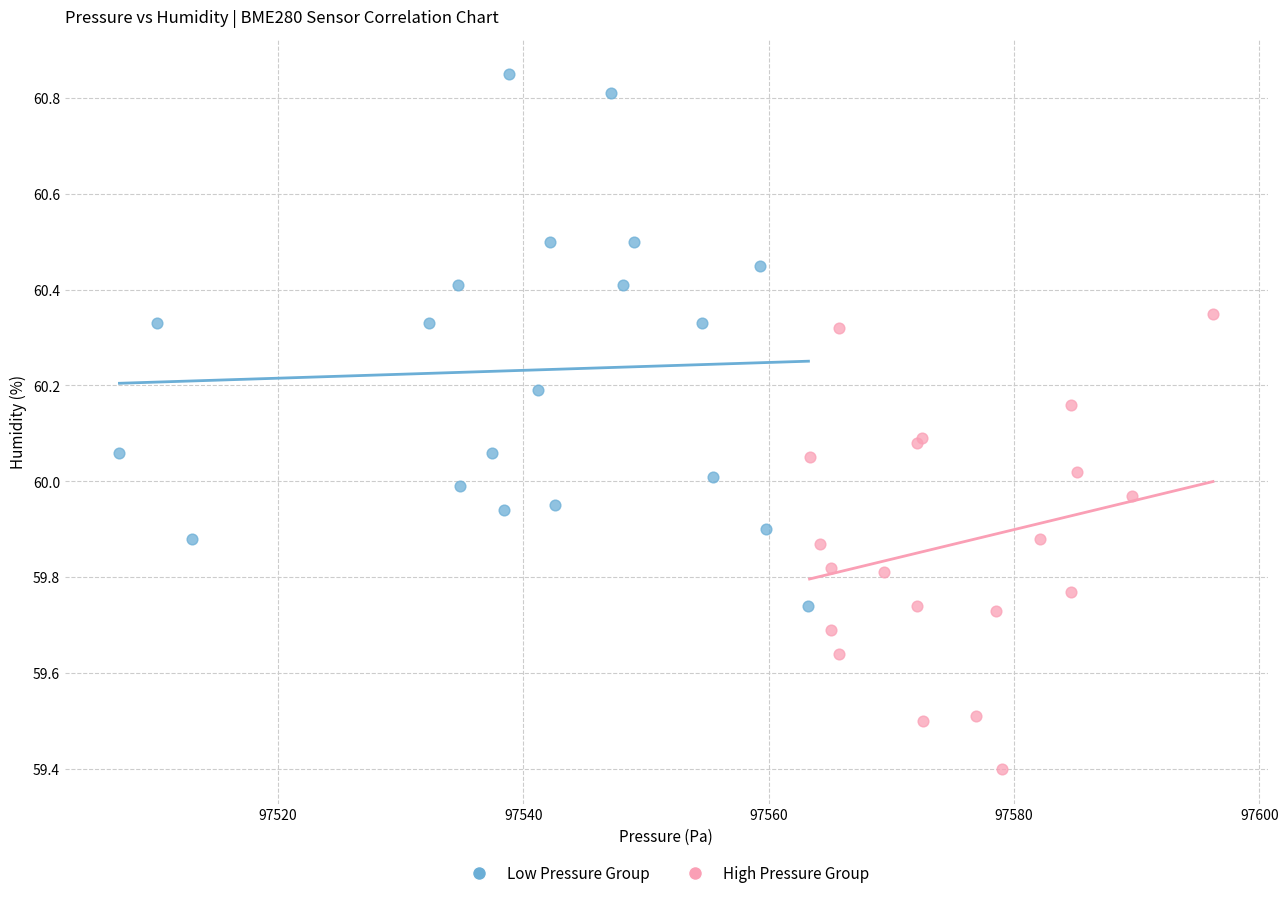

Which series contains the highest Y value?

Low Pressure Group